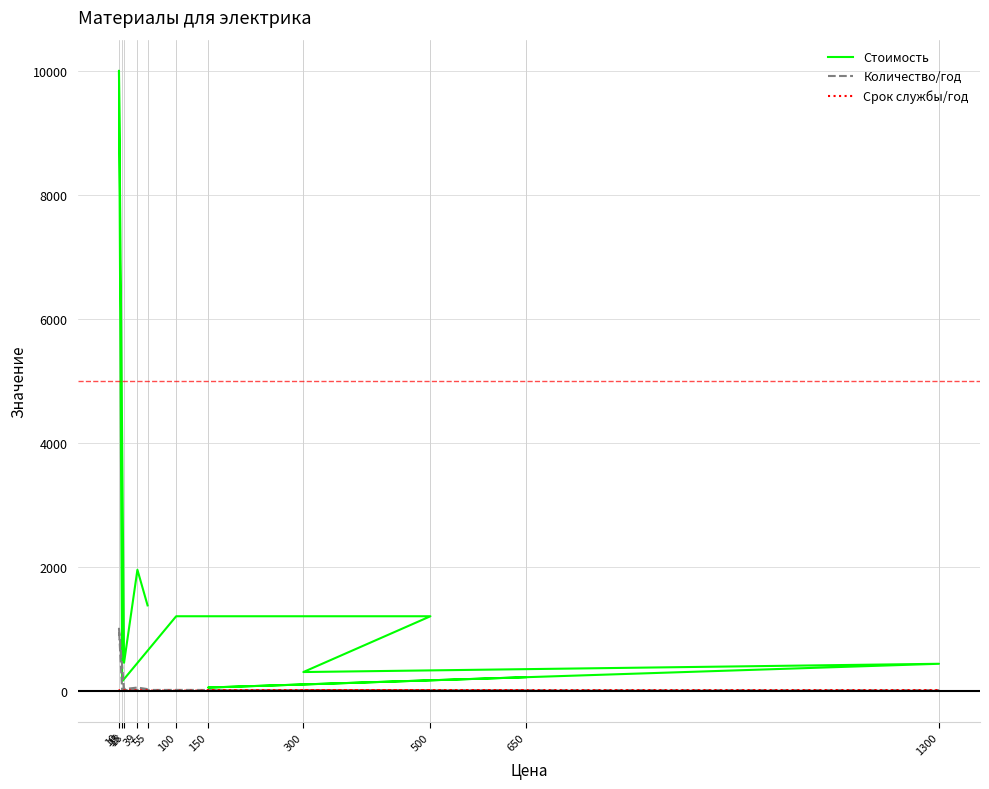

What is the smallest value displayed?

0.2